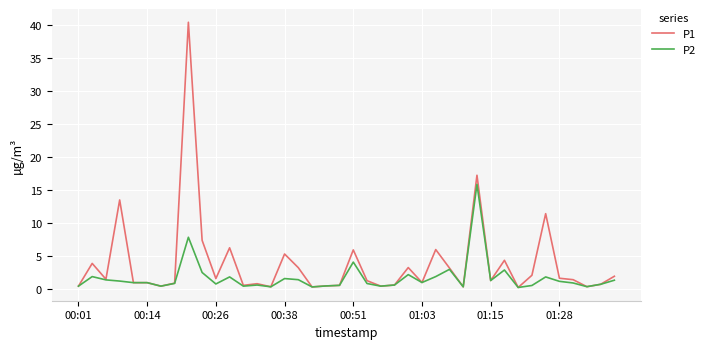

List the series in order of their overall mean, highest first.

P1, P2